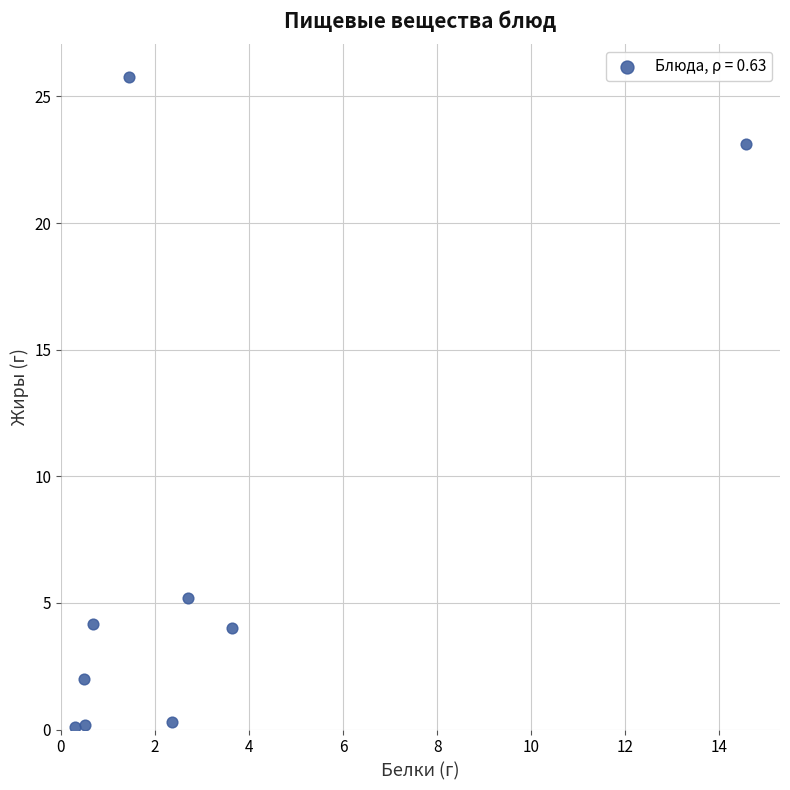

What Y value in the scatter plot is closest to 12?

5.2